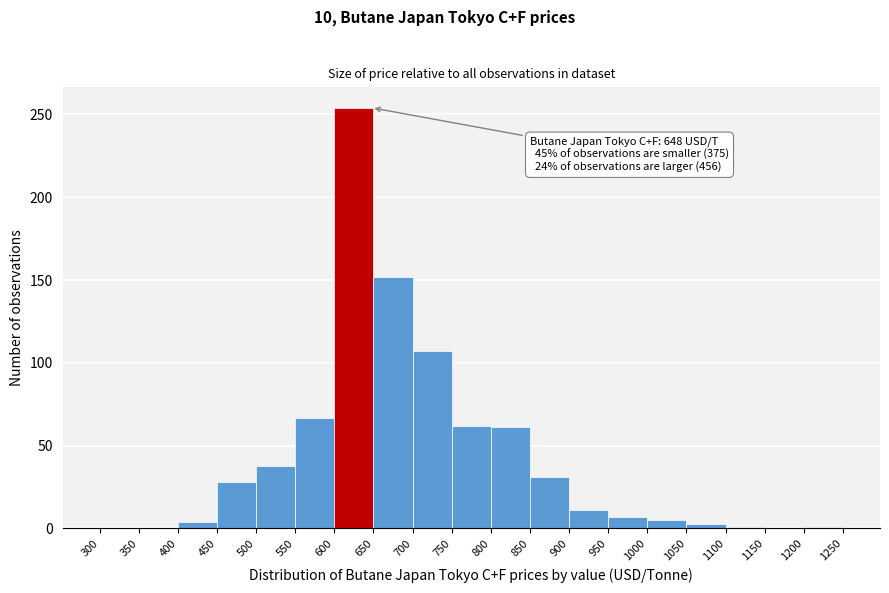

Over which range of the x-axis is the bar tallest?

600 to 650